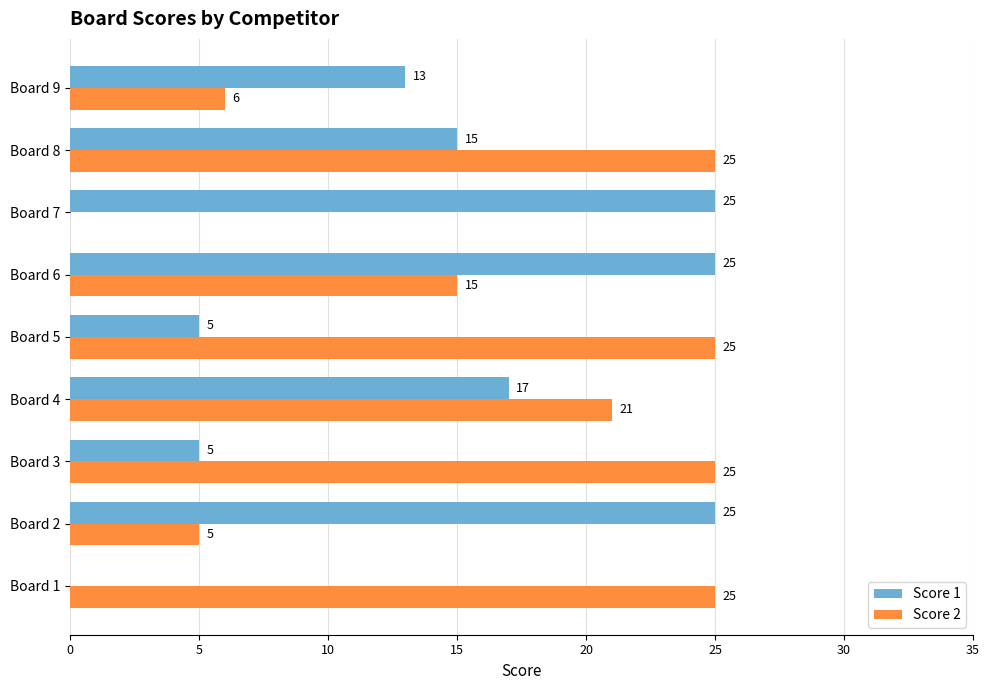

Where is Score 2 nearest to the value 12?

Board 6